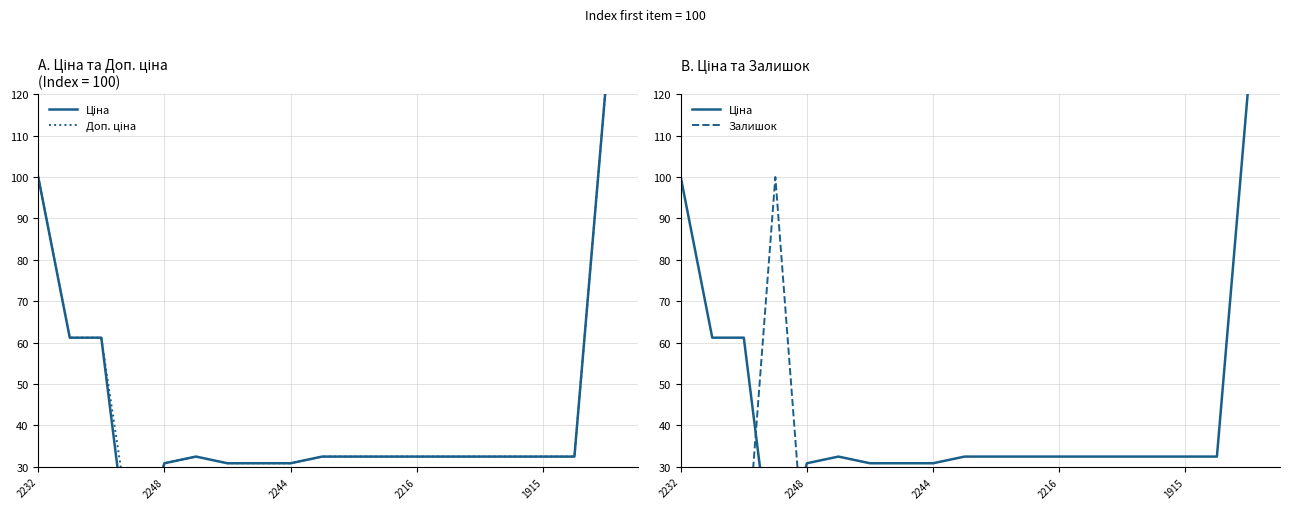

True or false: Ціна and Доп. ціна cross at least once.

False